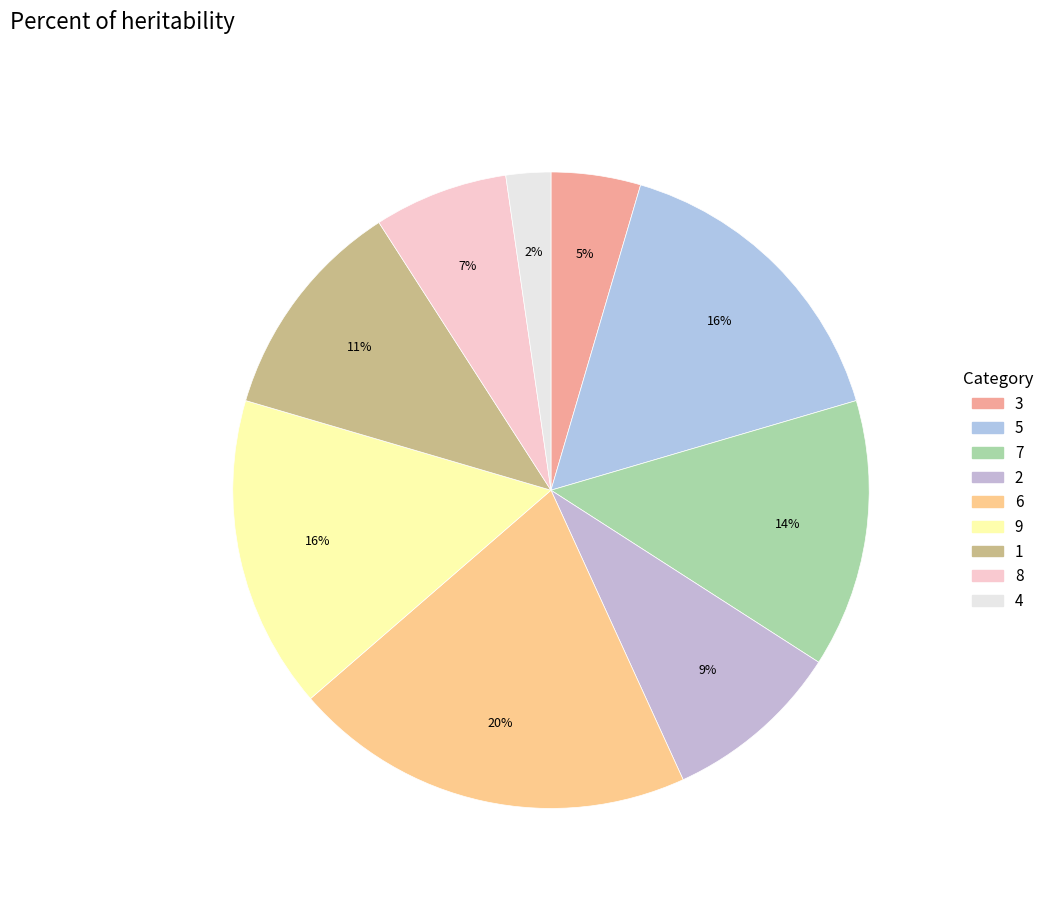

Is it true that 3 is 12% of the pie?

False